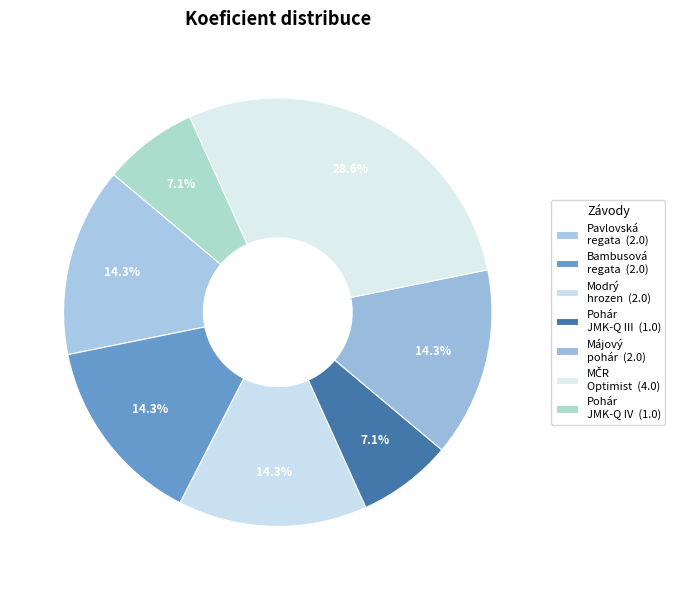

How many segments does this pie chart have?

7